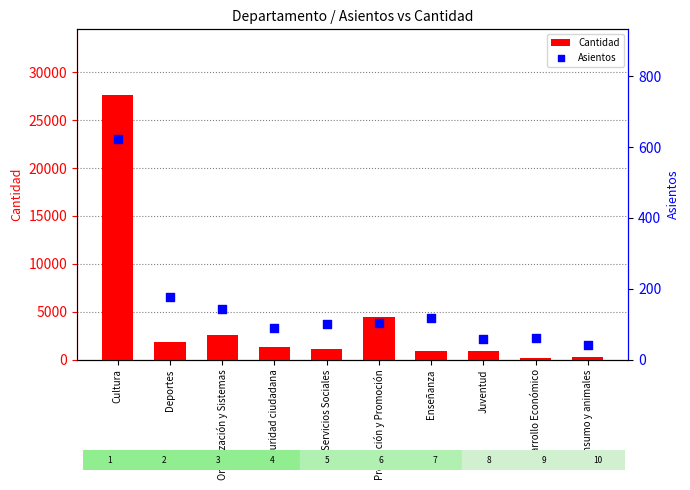

At how many categories does at least one series exceed 26622?

1